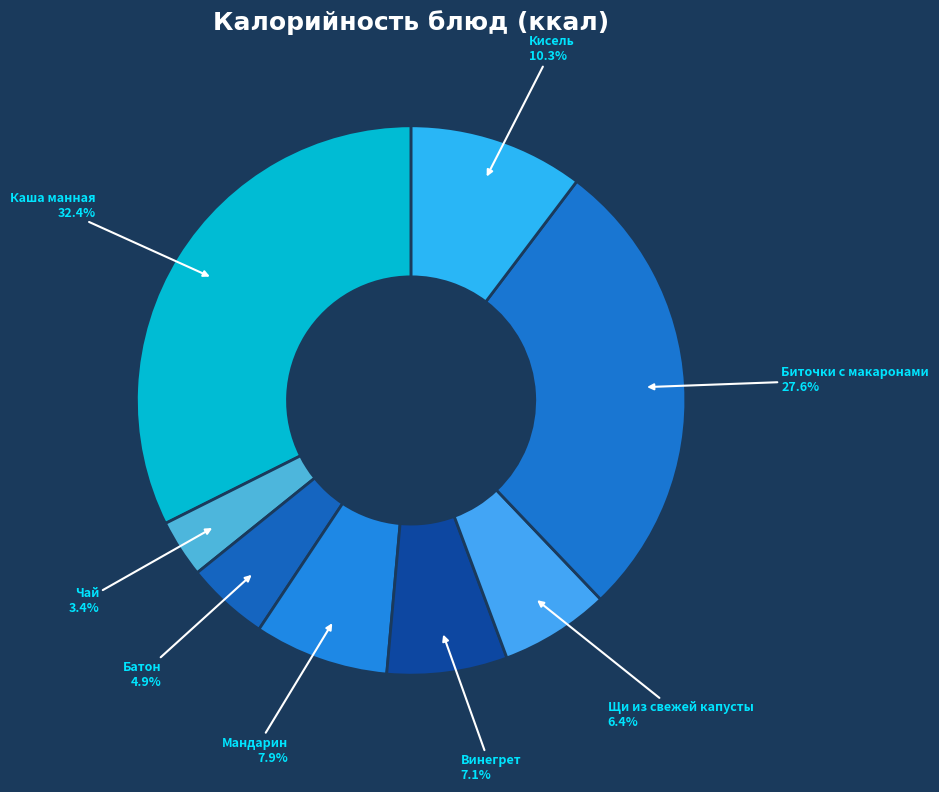

Is the sum of Биточки с макаронами and Чай greater than half?

No